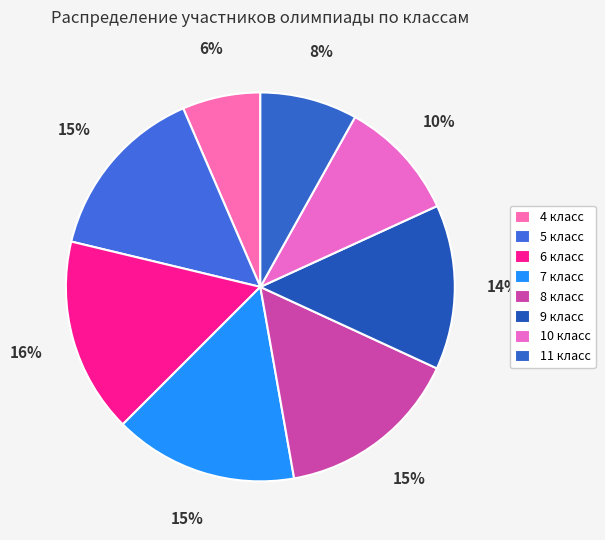

Is there a majority slice in this chart?

No